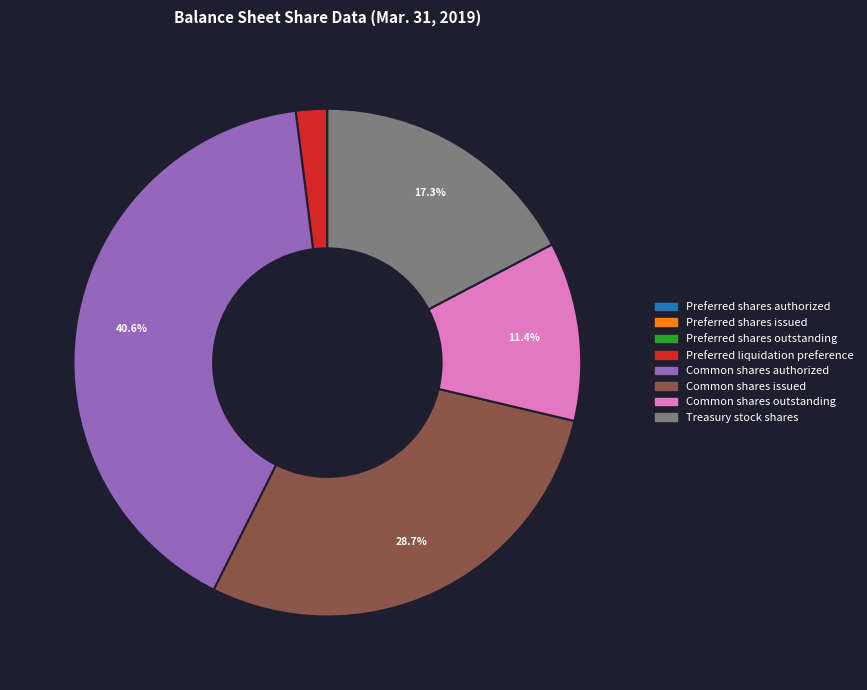

To the nearest percent, what is the average slice percentage?

12%